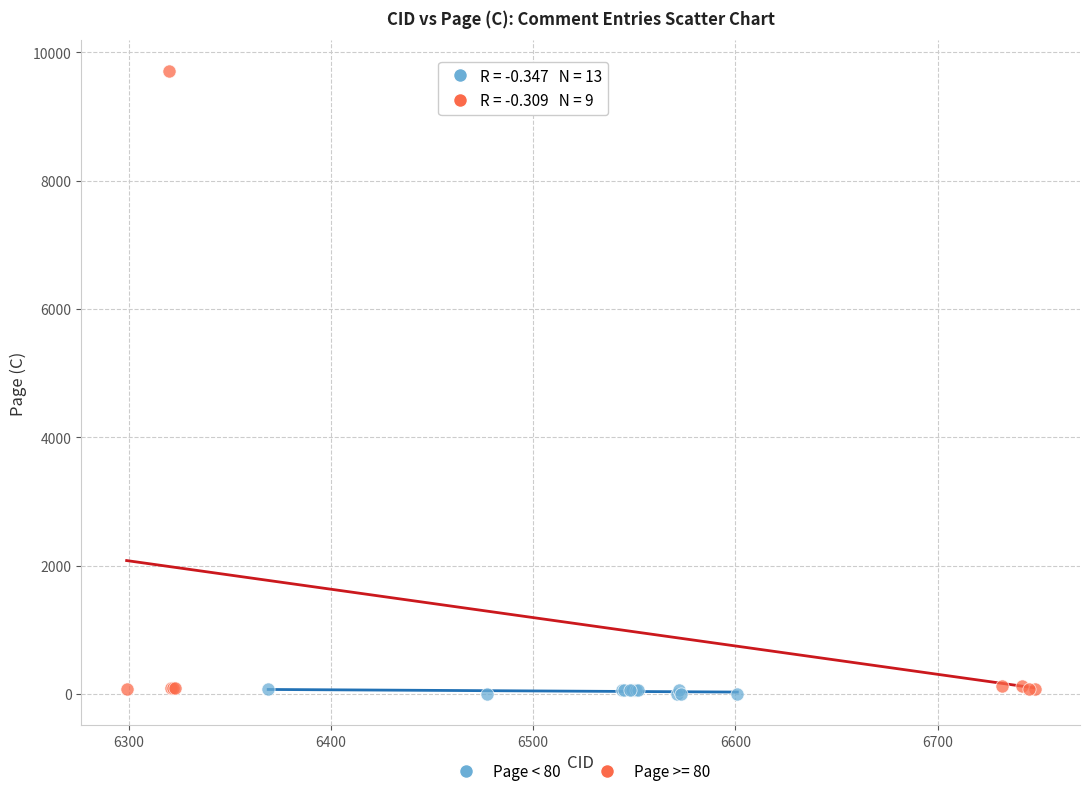

Which series reaches the maximum Y coordinate?

Page >= 80